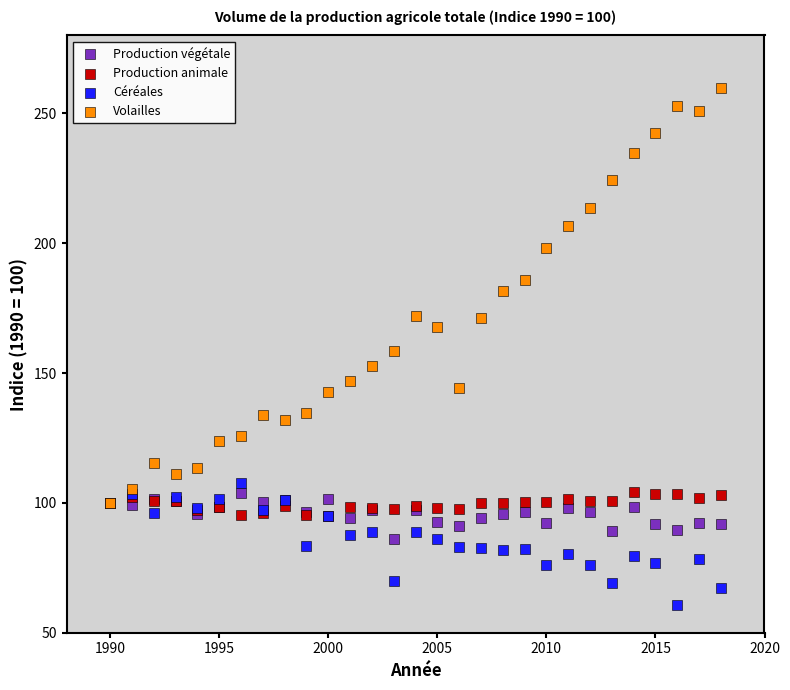

In the Volailles series, what Y value is closest to 179?

181.4